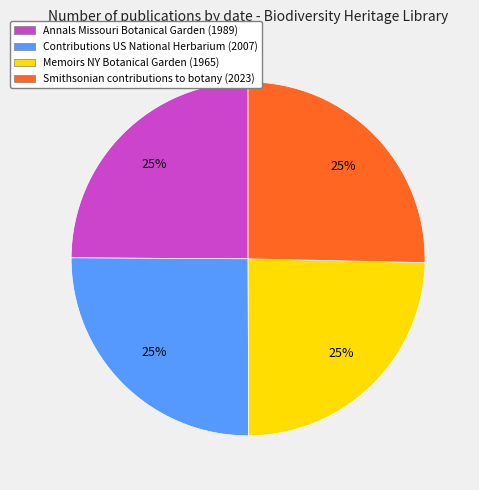

Count the number of slices in the pie.

4